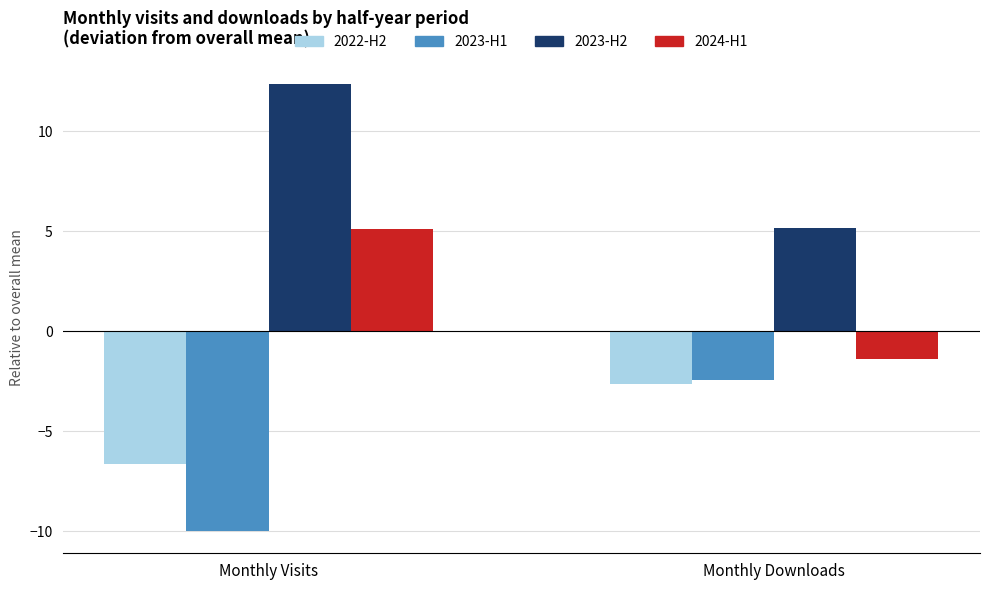

The 2022-H2 series shows -2.6 at Monthly Downloads. True or false?

True